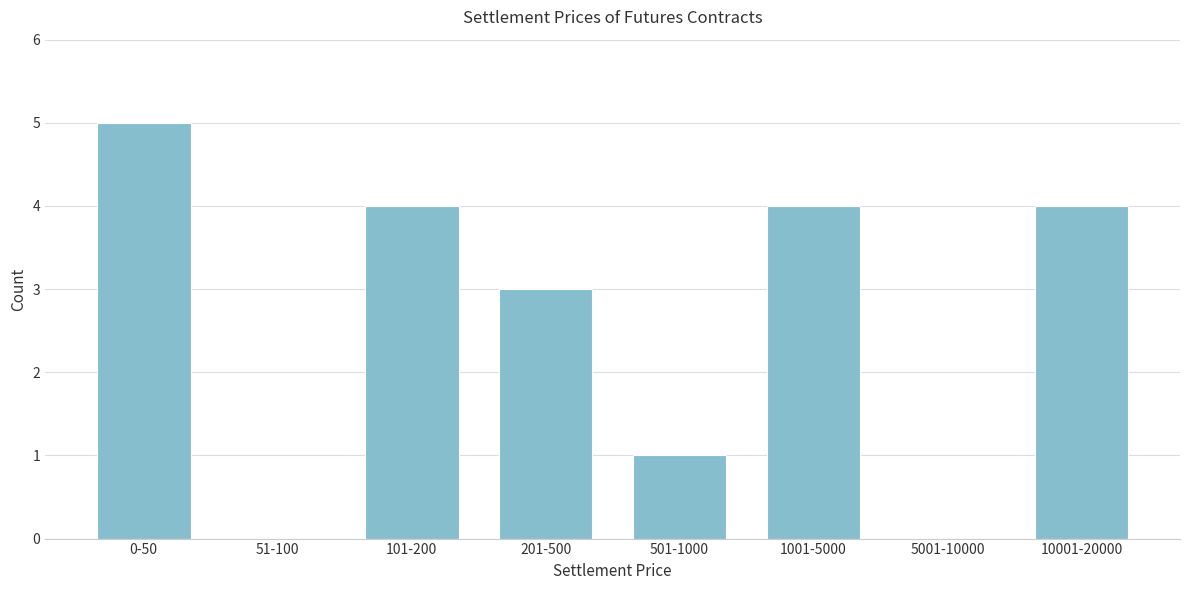

Reading left to right, transcribe all the data shown in this chart.

0-50=5	51-100=0	101-200=4	201-500=3	501-1000=1	1001-5000=4	5001-10000=0	10001-20000=4